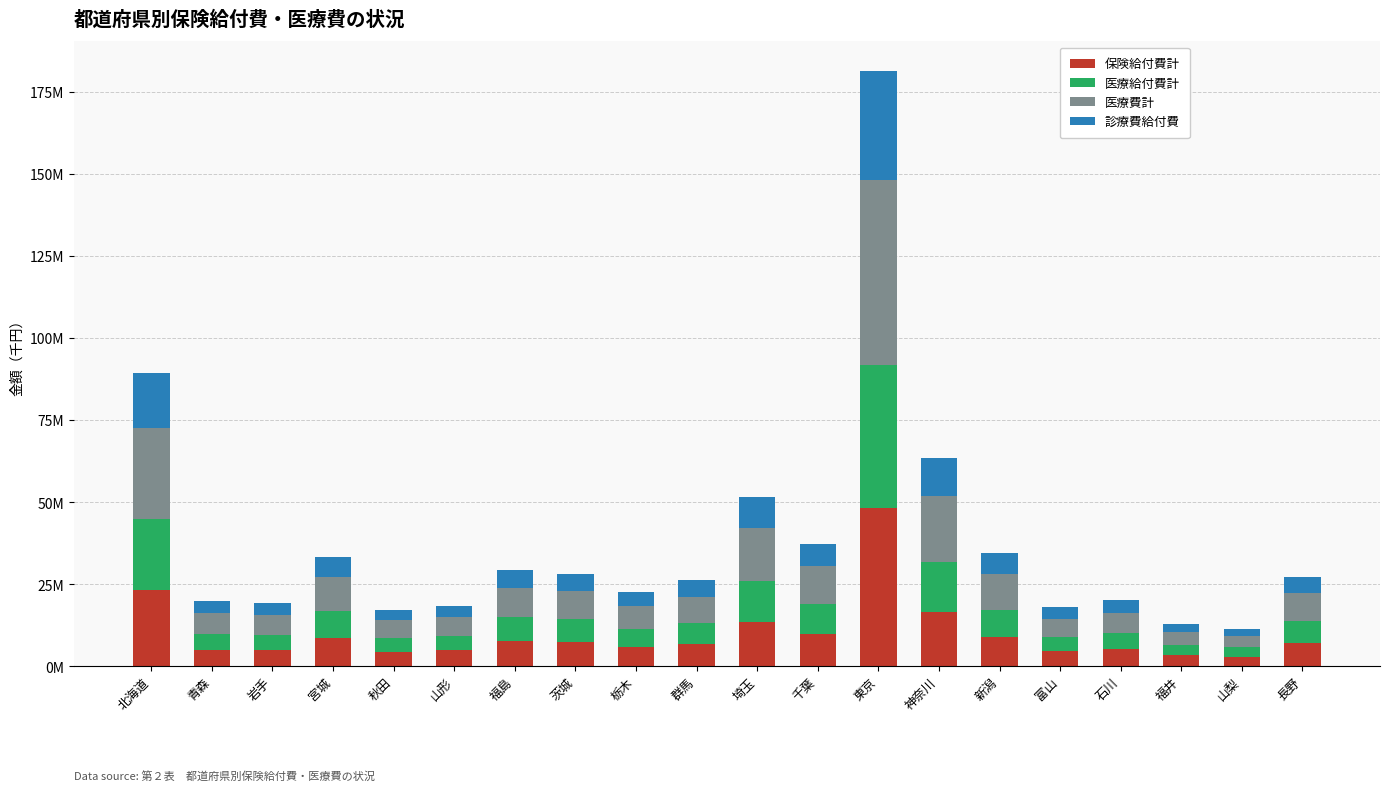

Rank the series at 新潟 from lowest to highest value.

診療費給付費, 医療給付費計, 保険給付費計, 医療費計